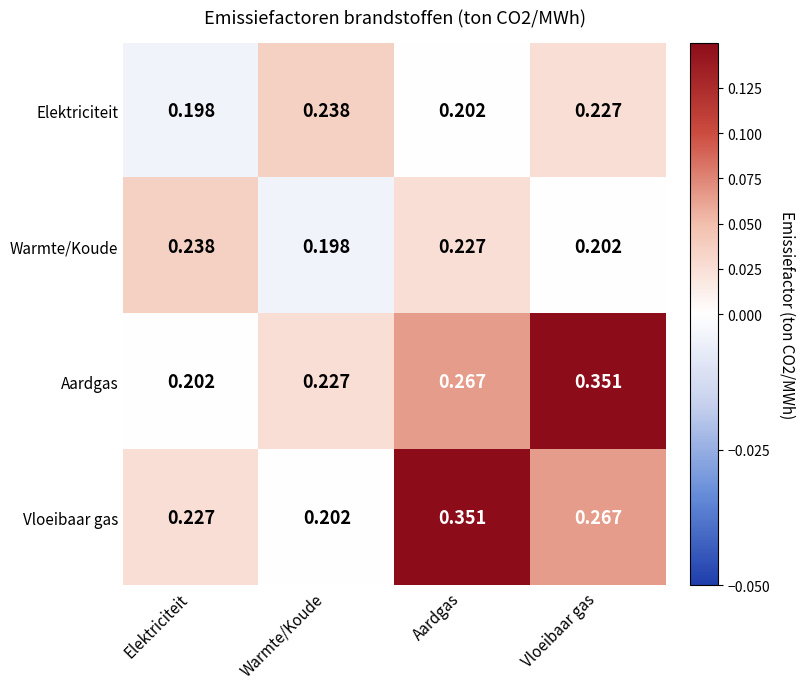

Is the value of Elektriciteit at Vloeibaar gas greater than the value of Aardgas at Elektriciteit?

Yes